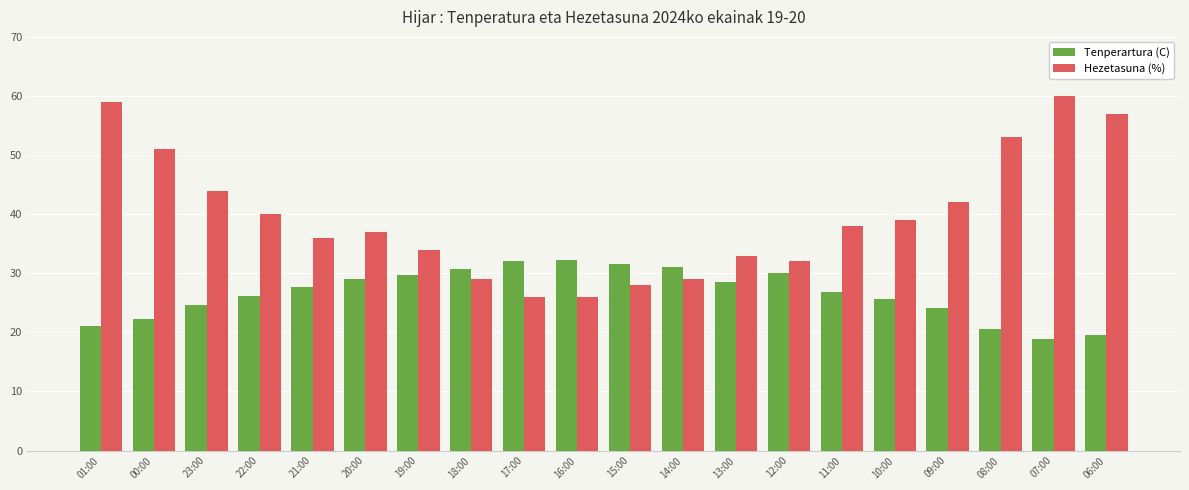

List the series in order of their peak value, highest first.

Hezetasuna (%), Tenperartura (C)